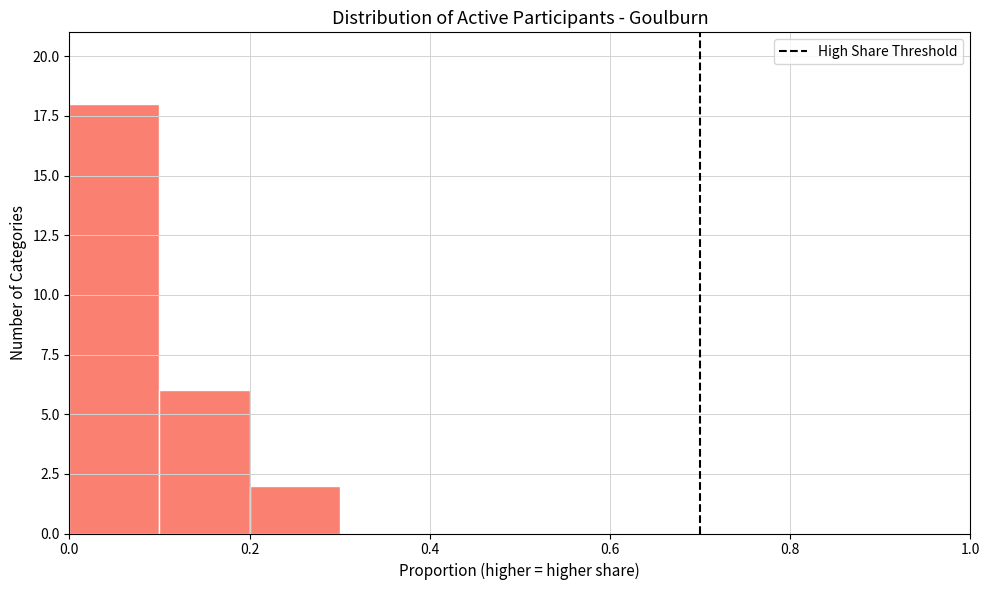

Reading left to right, list every bar in this chart as the range it spans on the x-axis followed by its height. The values are not printed on the chart, so give them approximately, as read against the axis.

0.0 to 0.1: 18
0.1 to 0.2: 6
0.2 to 0.3: 2
0.3 to 0.4: 0
0.4 to 0.5: 0
0.5 to 0.6: 0
0.6 to 0.7: 0
0.7 to 0.8: 0
0.8 to 0.9: 0
0.9 to 1.0: 0